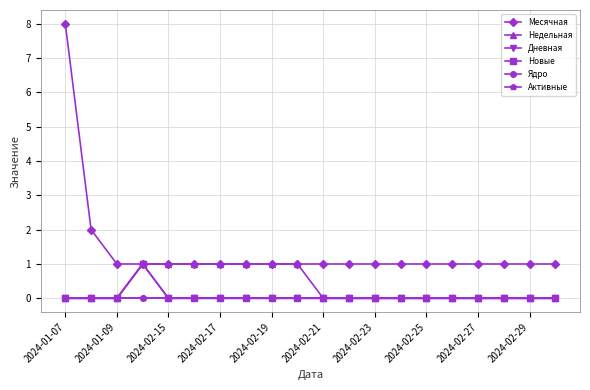

Where is Дневная nearest to the value 0?

2024-01-07